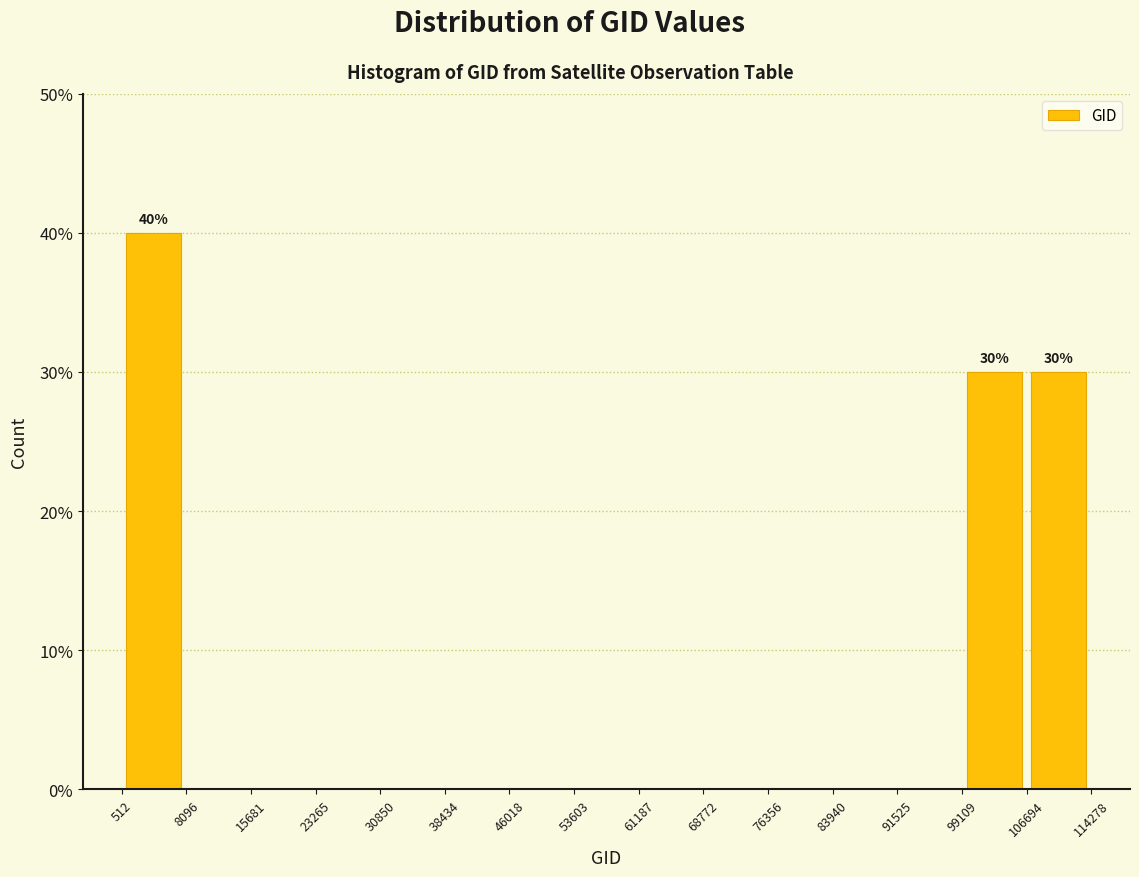

Which range on the x-axis has the tallest bar?

512 to 8096